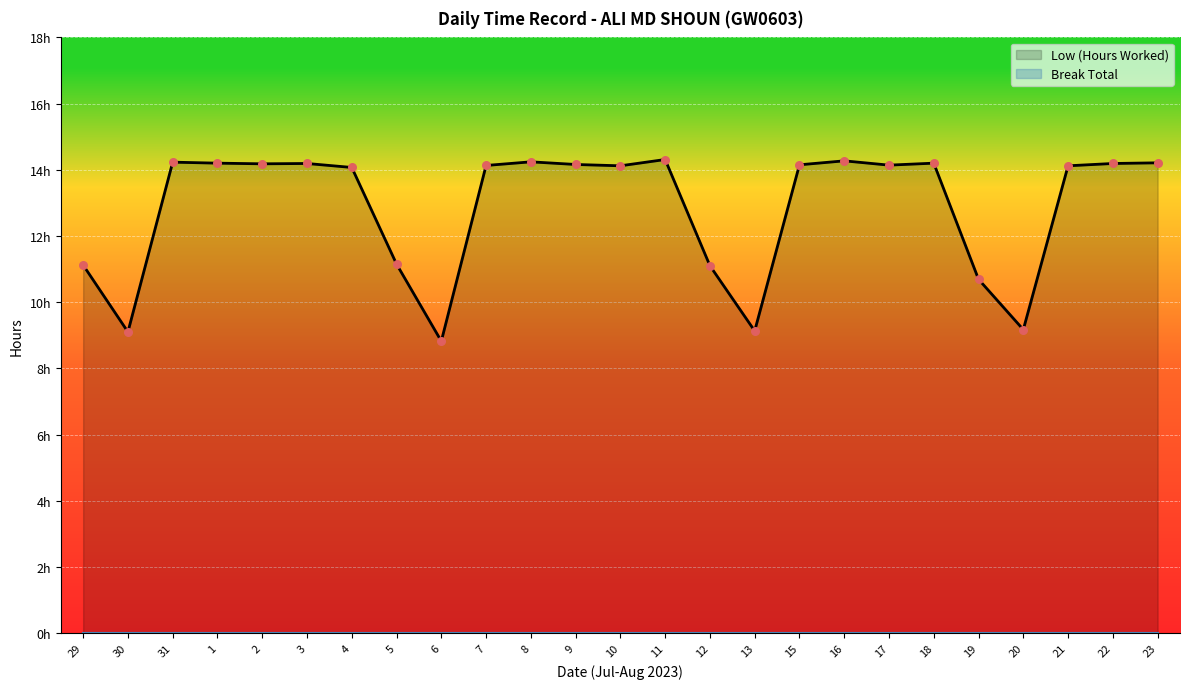

What is the change in value from 5 to 23?

+3.1